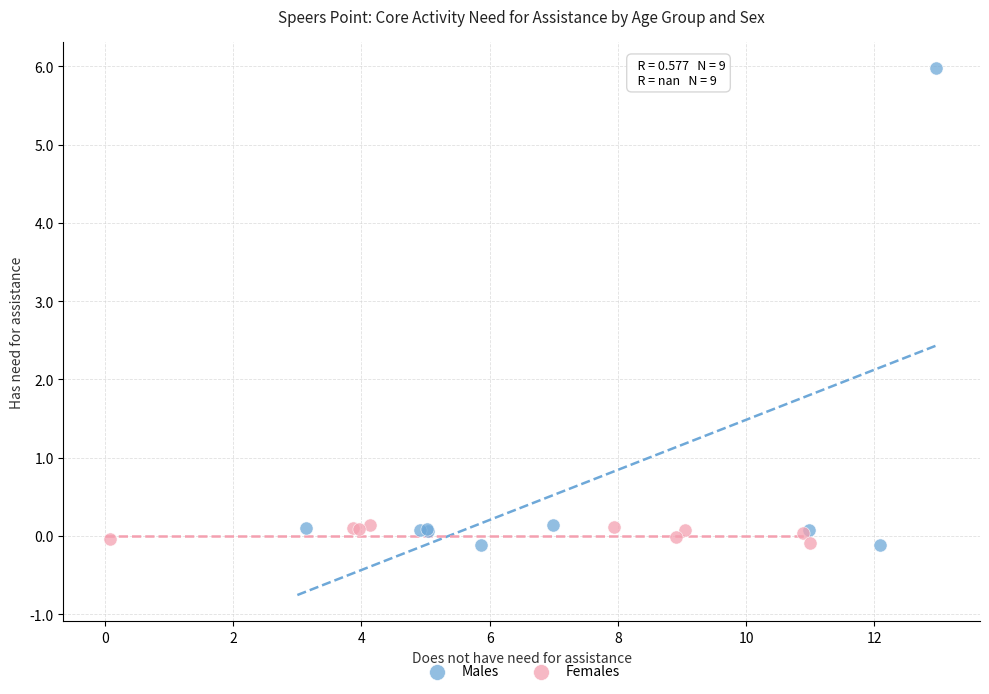

Which series has the largest Y range (max minus min)?

Males